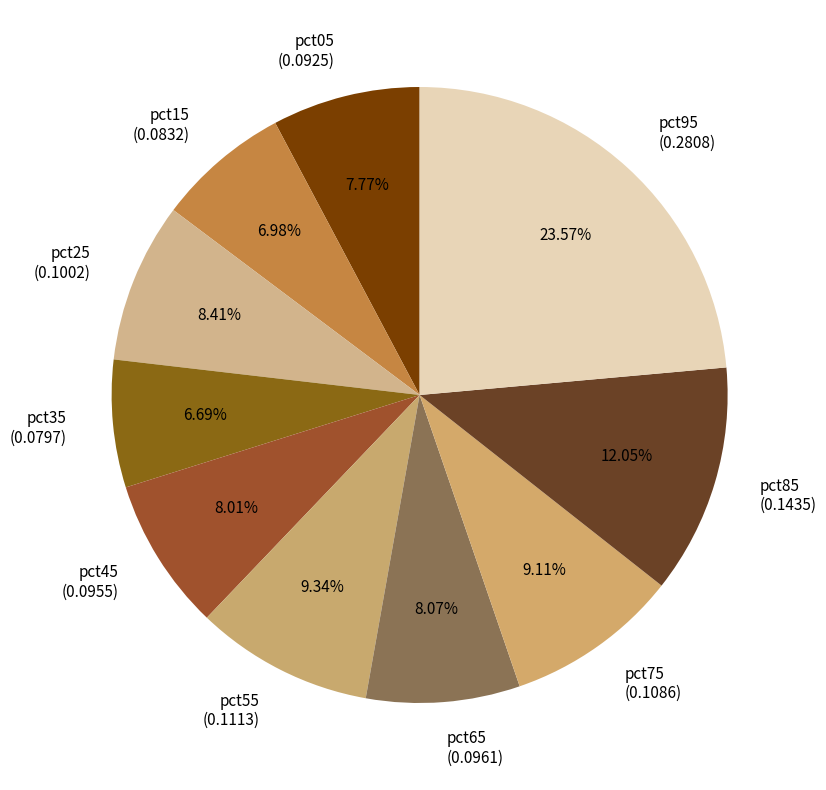

What percentage is the pct75 slice, to the nearest percent?

9%